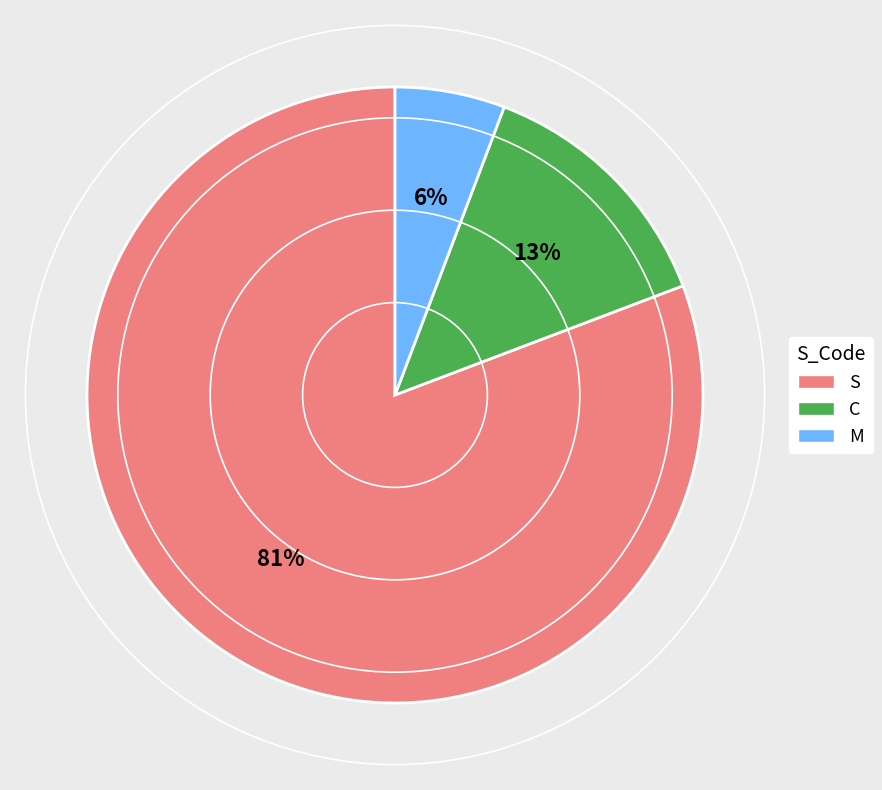

Which category accounts for the majority?

S